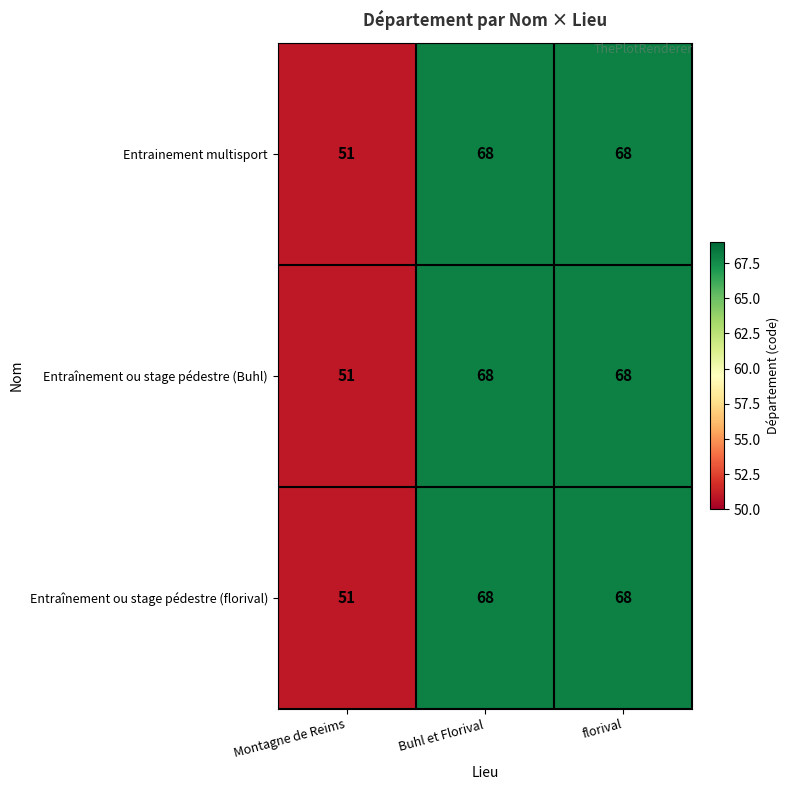

Reading right to left, transcribe all the data shown in this chart.

Entrainement multisport: 68	68	51
Entraînement ou stage pédestre (Buhl): 68	68	51
Entraînement ou stage pédestre (florival): 68	68	51